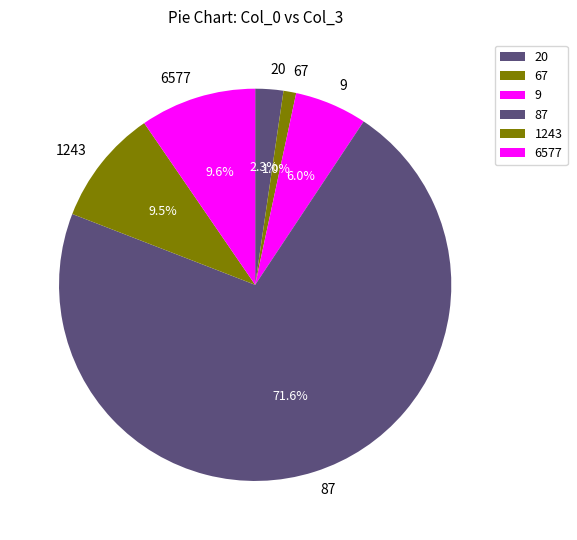

How many slices are in this pie chart?

6